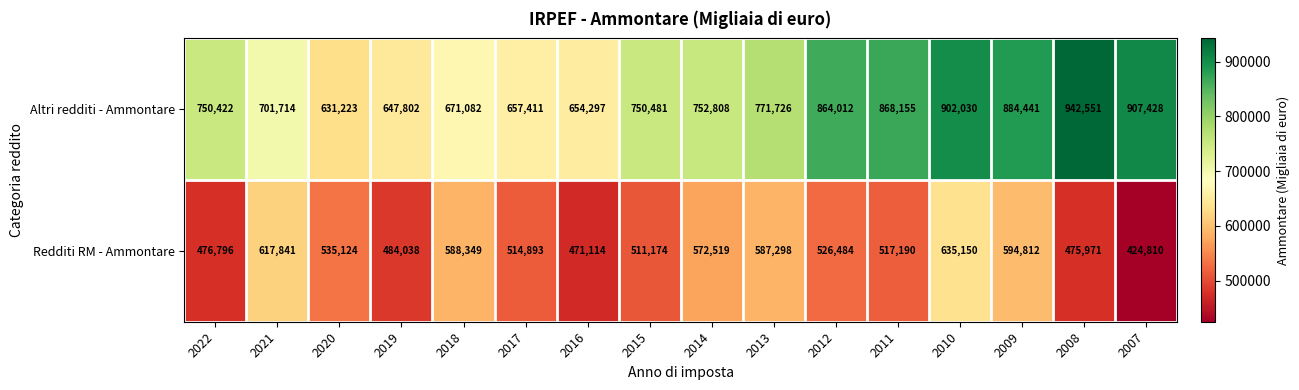

List the series in order of their peak value, lowest first.

Redditi RM - Ammontare, Altri redditi - Ammontare